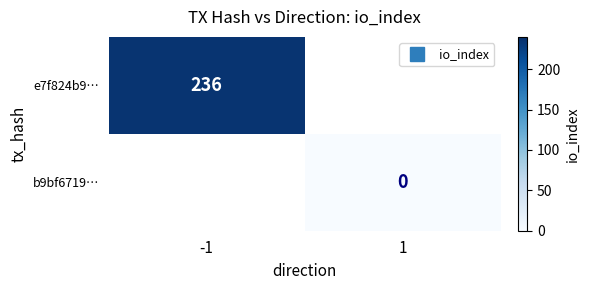

List the series in order of their overall mean, lowest first.

e7f824b9…, b9bf6719…